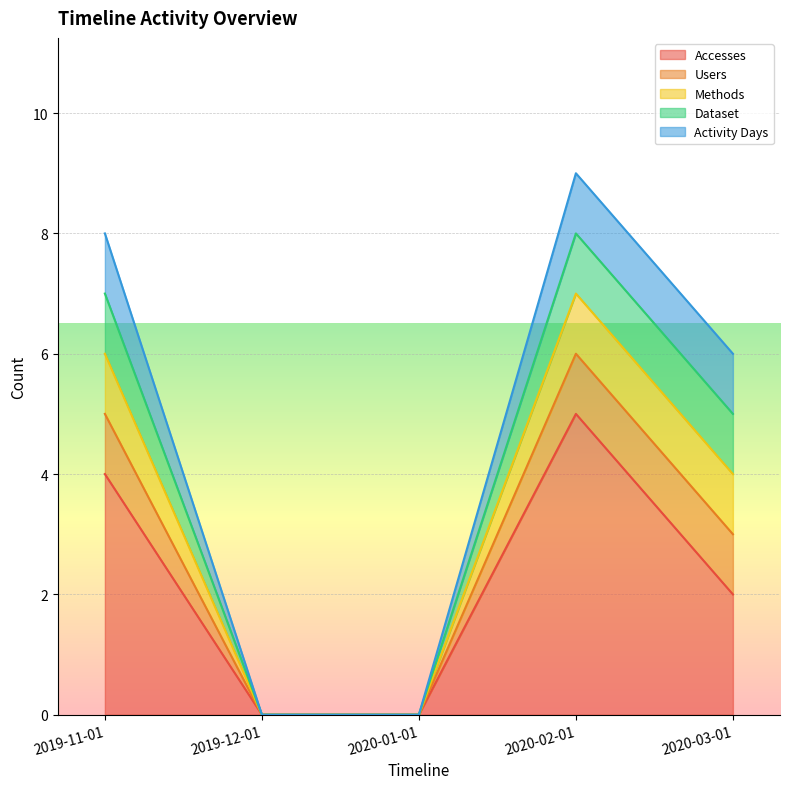

The Users series shows 1 at 2019-11-01. True or false?

True